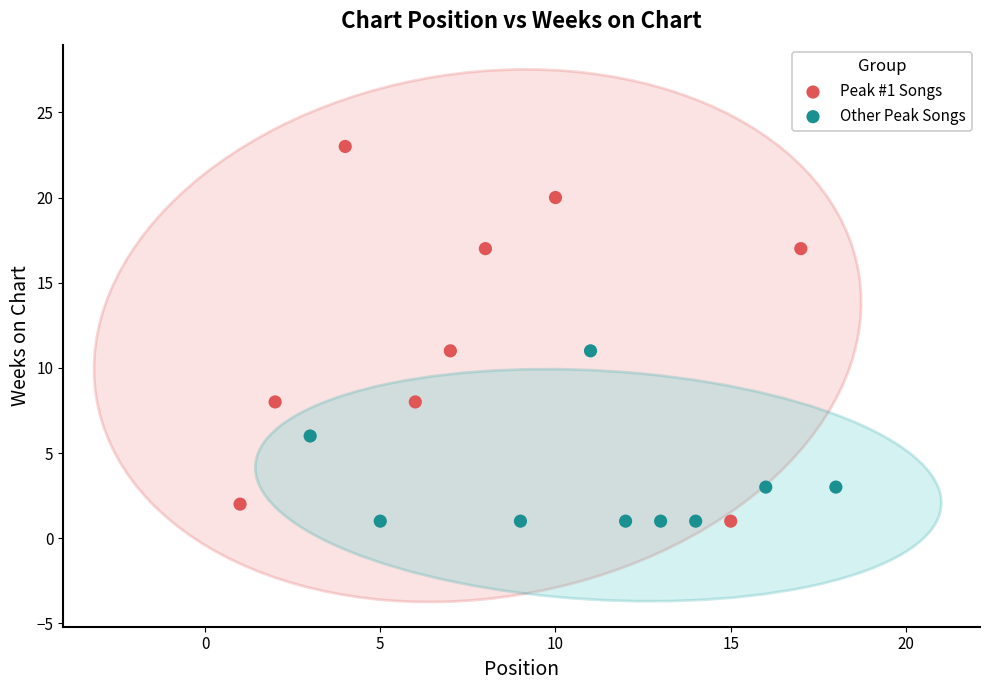

What are all the series names shown in the legend?

Peak #1 Songs, Other Peak Songs